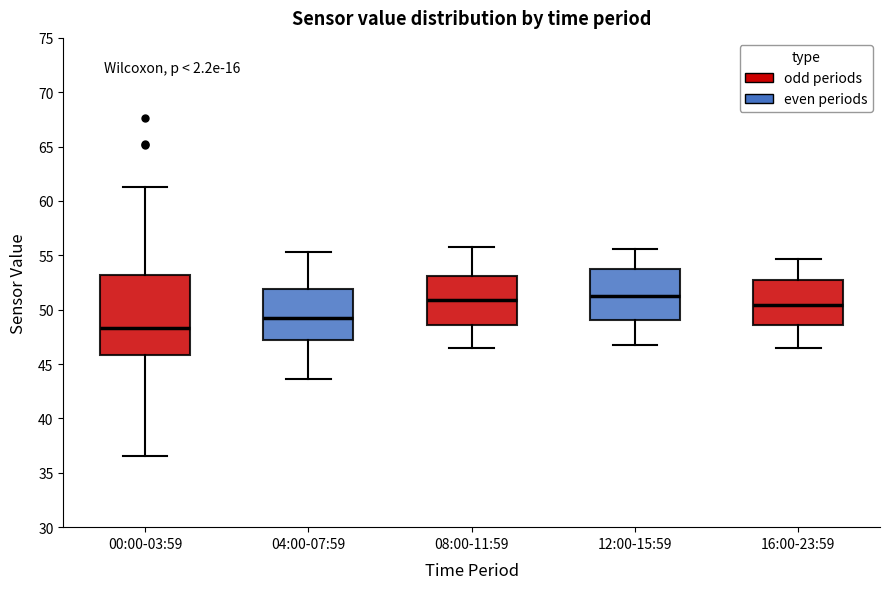

Reading left to right, read every box against the y-axis: the position of its median line, the range the box covers, and the ends of its whiskers. The values are not printed on the chart, so give them approximately, as read against the axis.

00:00-03:59: median 48.5, box 46.0 to 53.0, whiskers 36.5 to 61.5
04:00-07:59: median 49.5, box 47.5 to 52.0, whiskers 43.5 to 55.5
08:00-11:59: median 51.0, box 48.5 to 53.0, whiskers 46.5 to 56.0
12:00-15:59: median 51.5, box 49.0 to 53.5, whiskers 47.0 to 55.5
16:00-23:59: median 50.5, box 48.5 to 52.5, whiskers 46.5 to 54.5